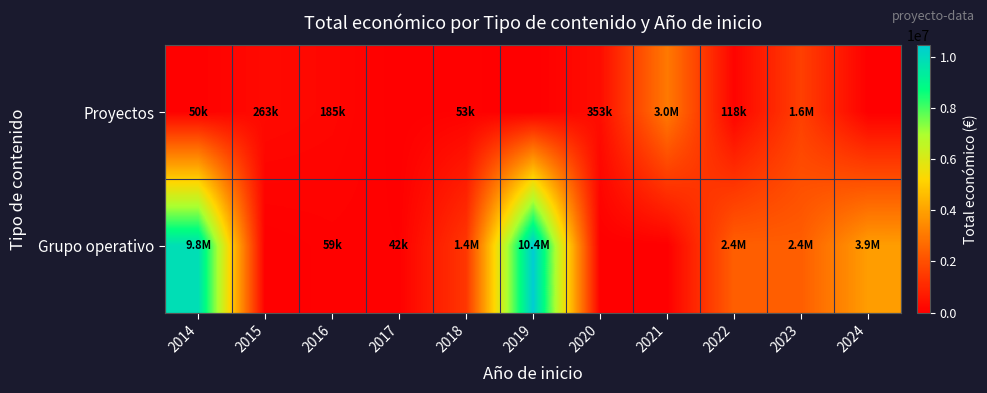

At how many categories does at least one series exceed 5322739?

2